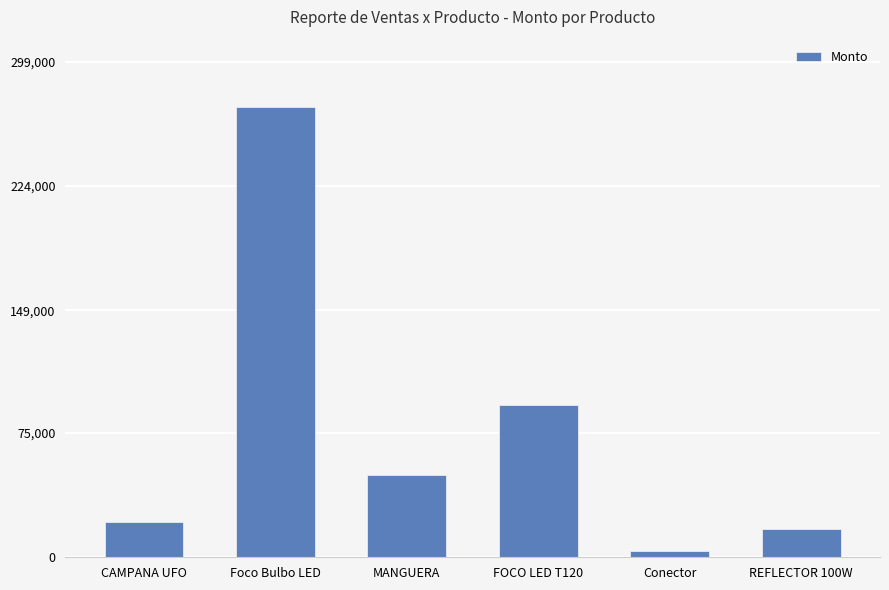

What is the label of the 6th bar from the left?

REFLECTOR 100W